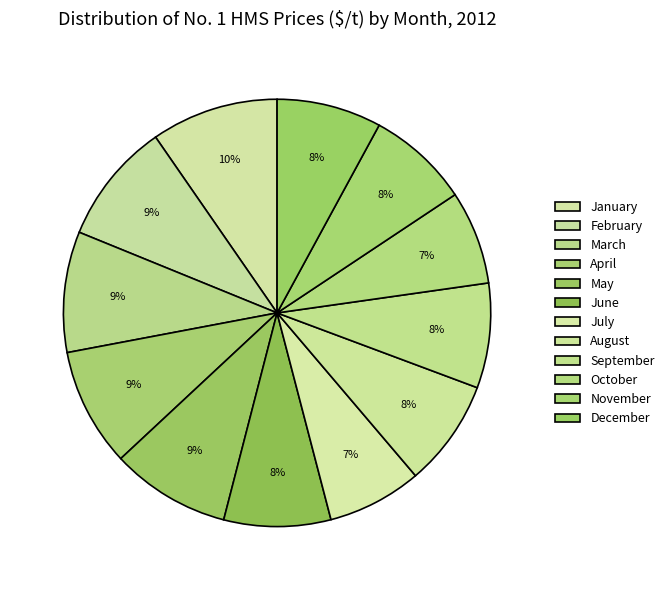

What percentage is the April slice, to the nearest percent?

9%